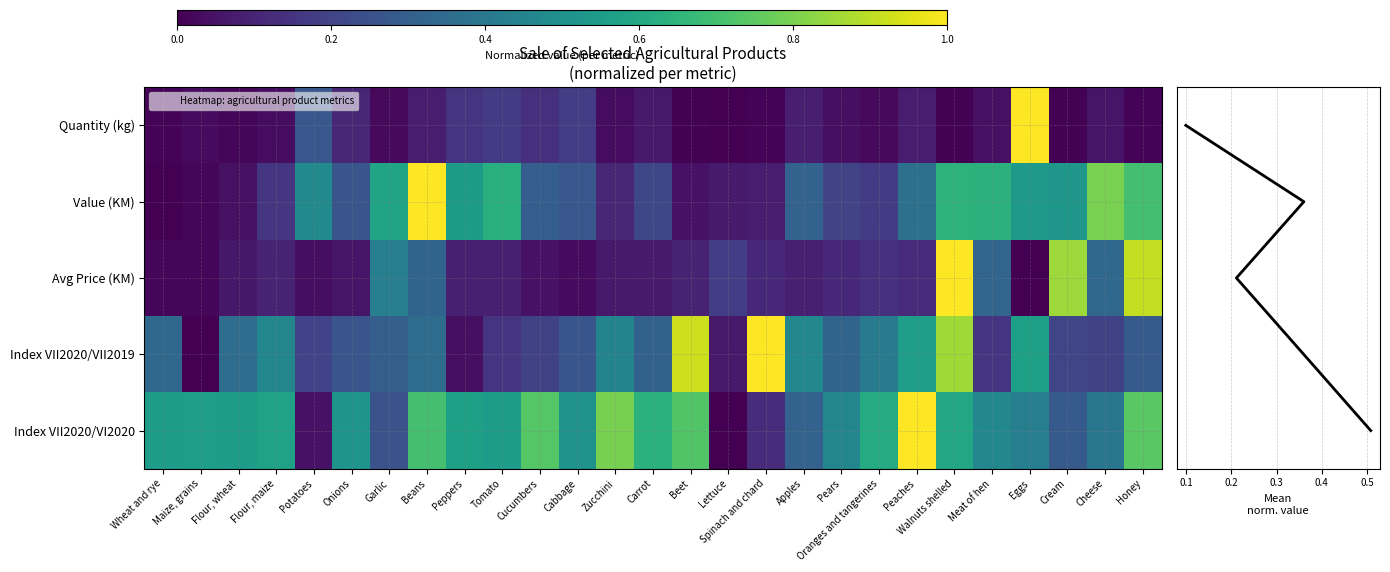

Which series has the largest range (max minus min)?

Quantity (kg)